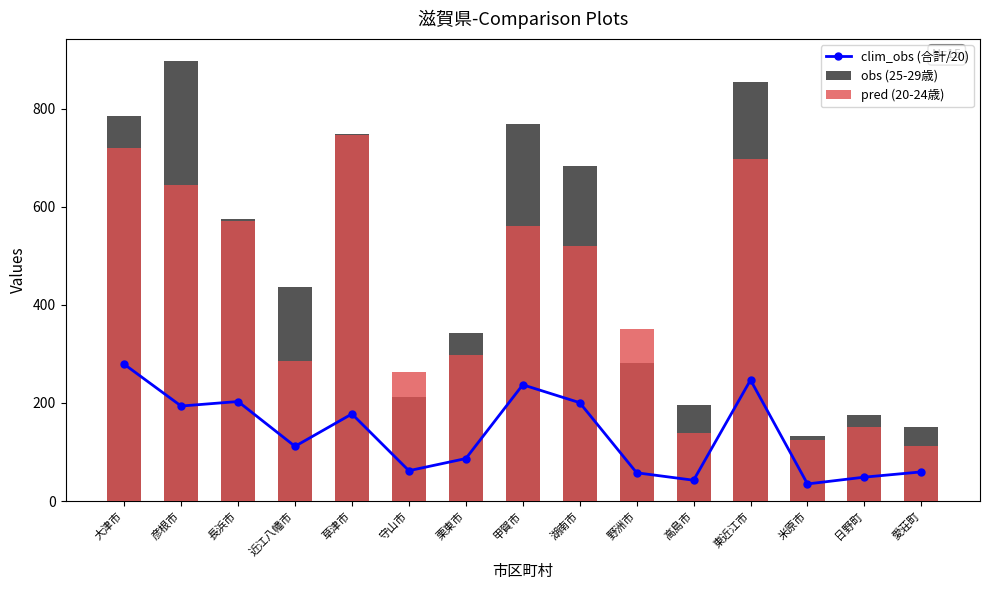

What is the sum of the clim_obs (合計/20) values at 彦根市 and 守山市?

255.5